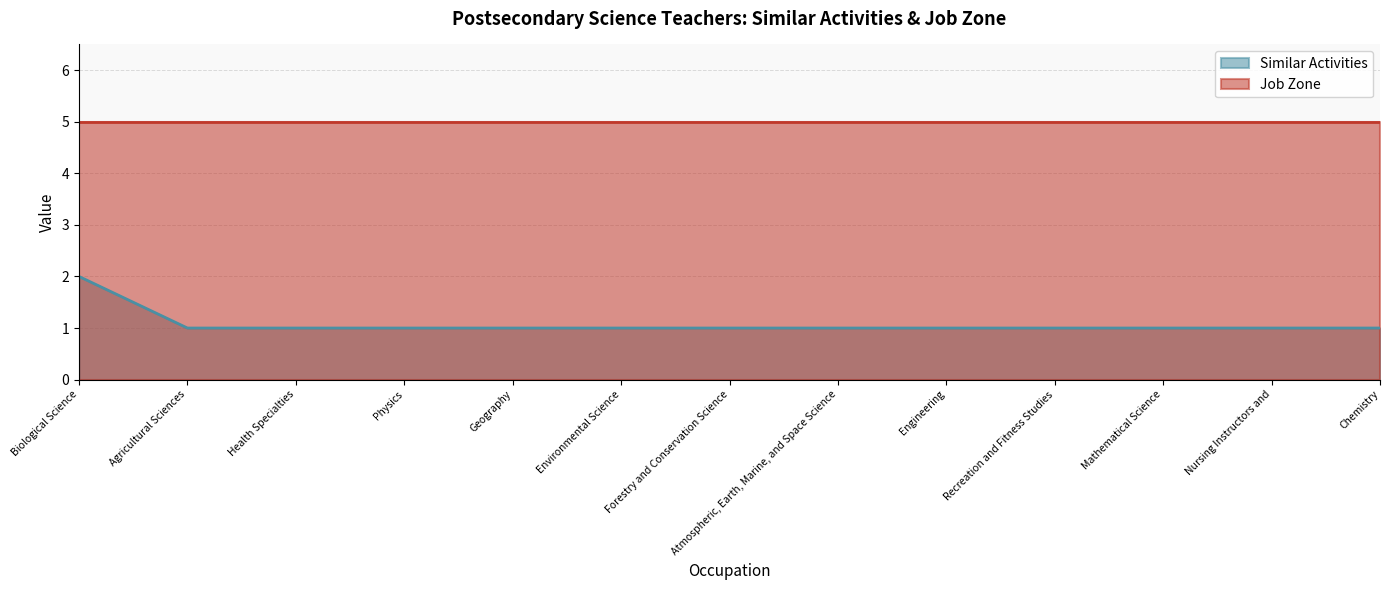

Reading left to right, extract all data points from this chart.

2	1	1	1	1	1	1	1	1	1	1	1	1